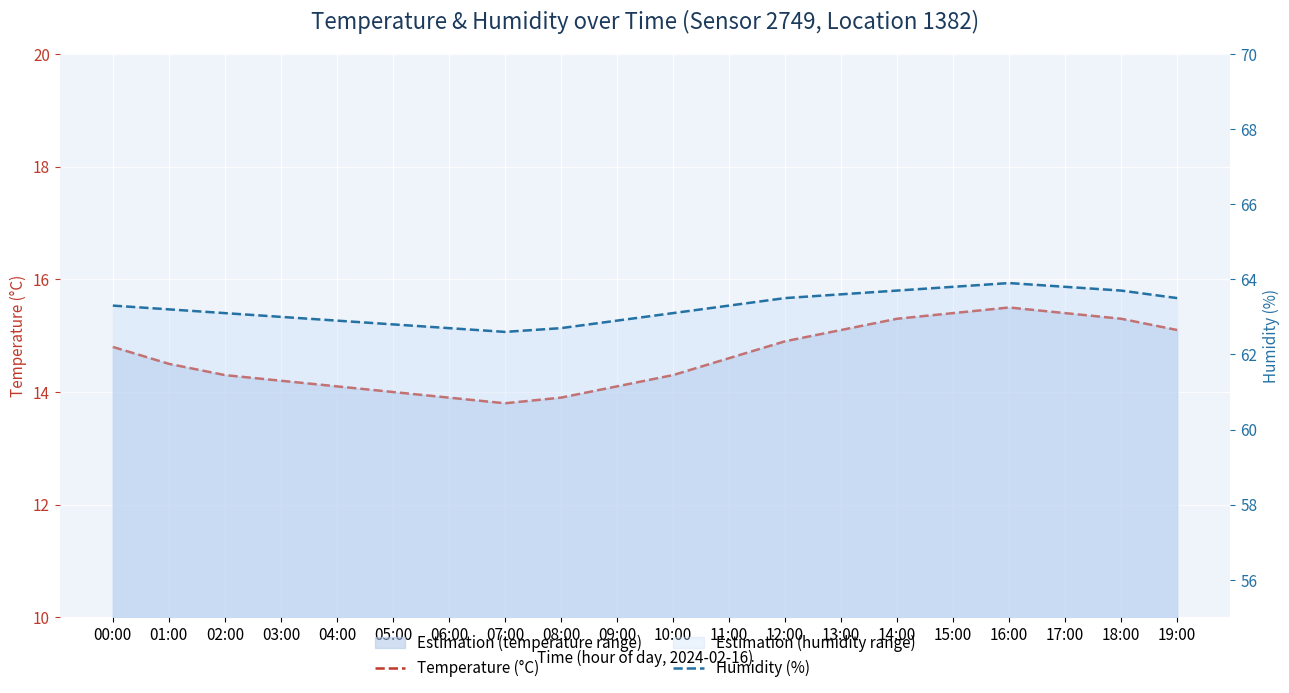

The value of Humidity (%) at 01:00 is 63.2. True or false?

True